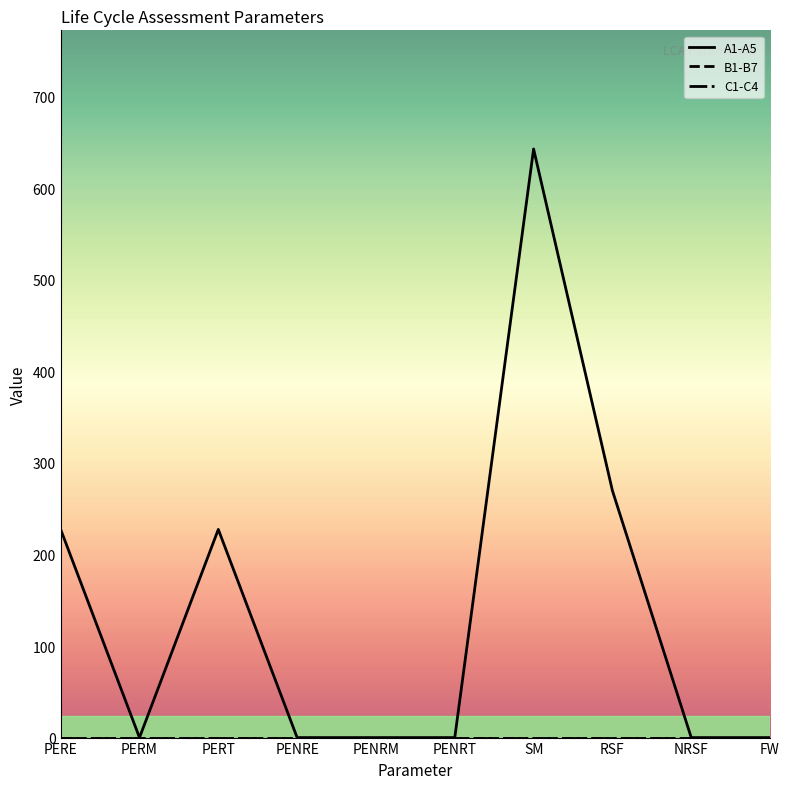

What is the total value across all series at PERE?

227.4